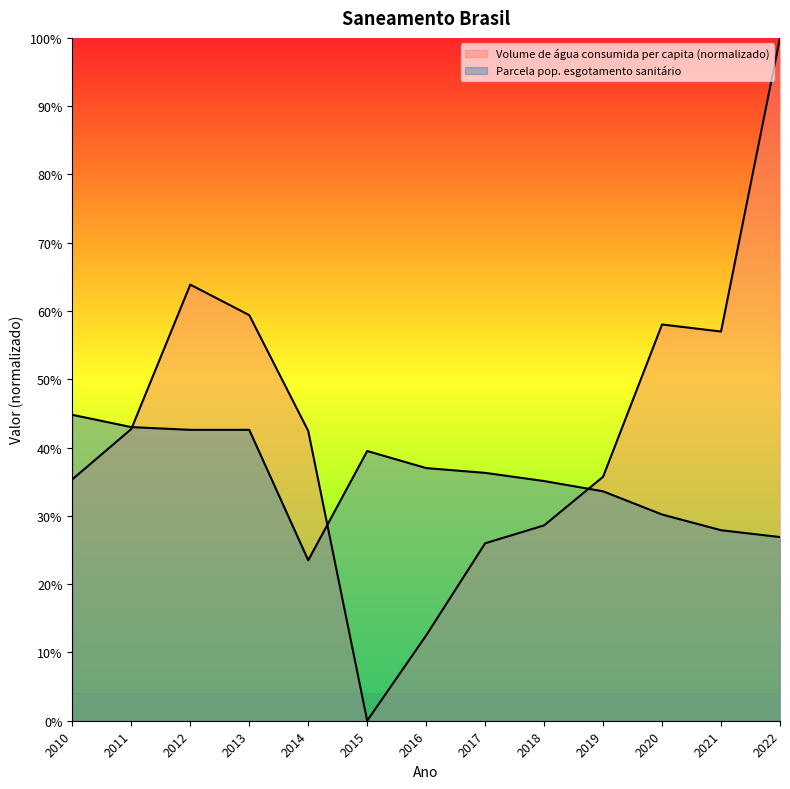

At which label is Volume de água consumida per capita (L/dia) closest to 0?

2015